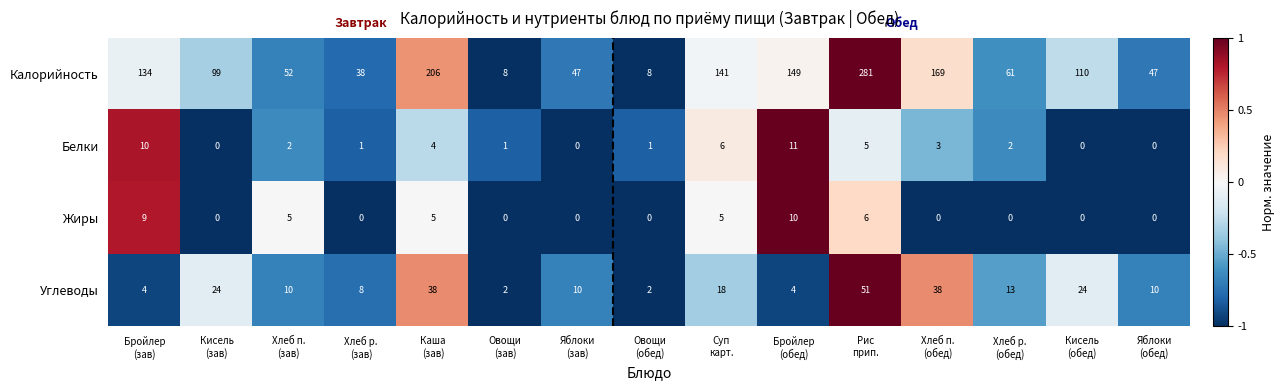

Which series has the largest range (max minus min)?

Калорийность